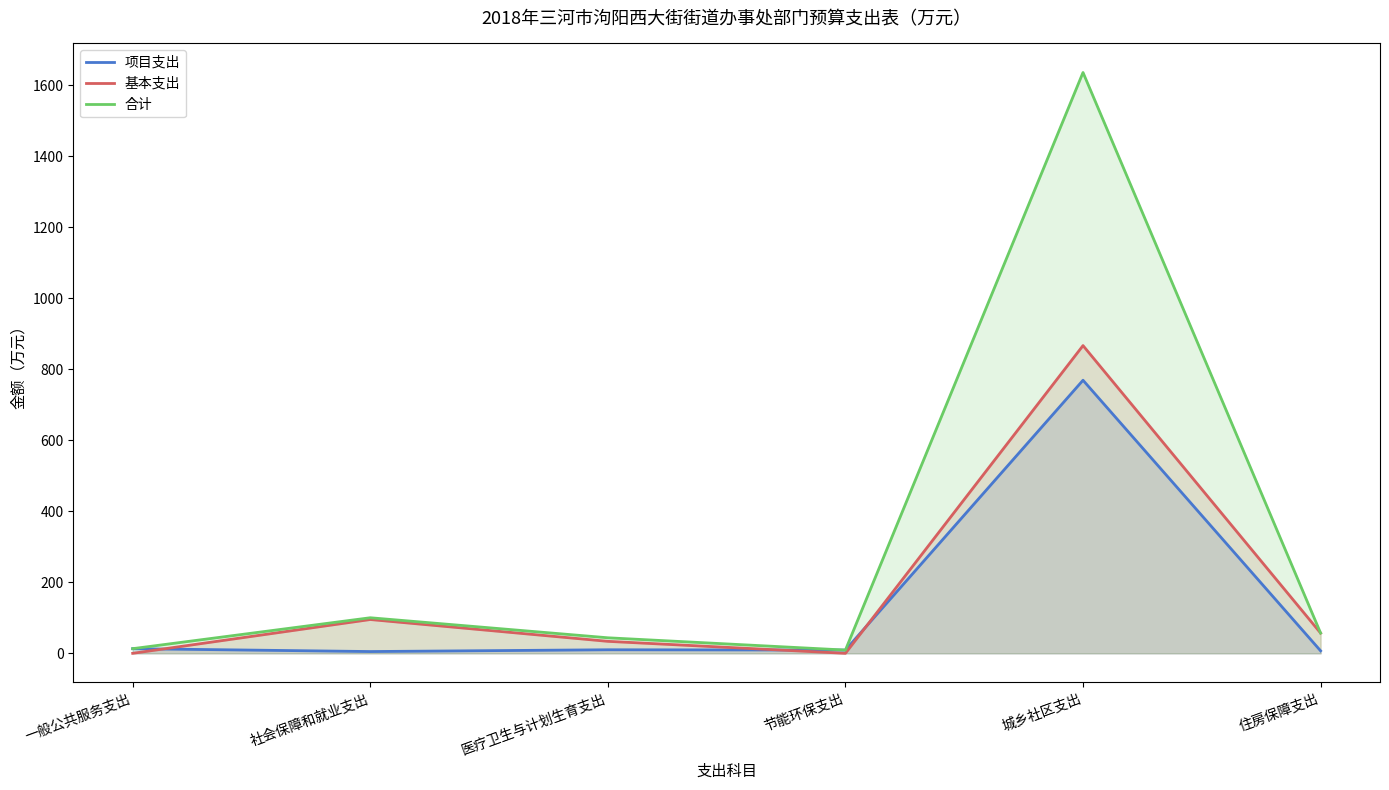

Which category has the highest value across all series?

城乡社区支出